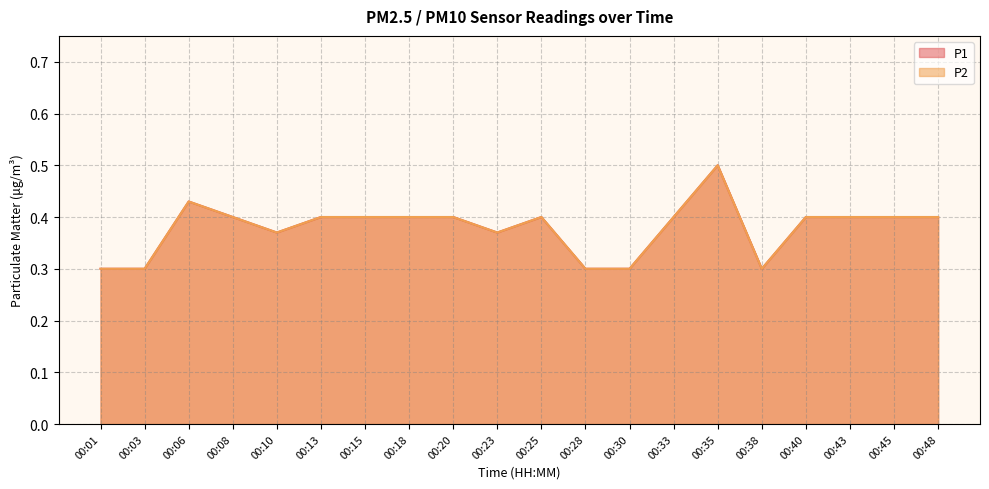

At which category is the sum across all series the highest?

00:35